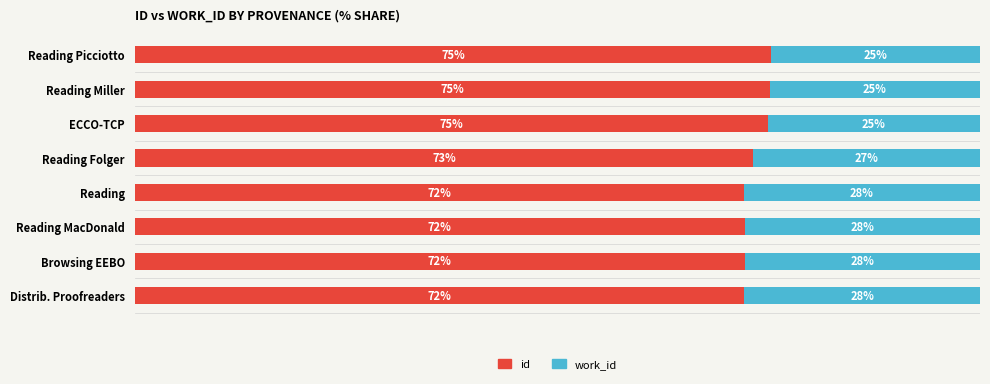

At which label is id closest to 73?

Reading Folger